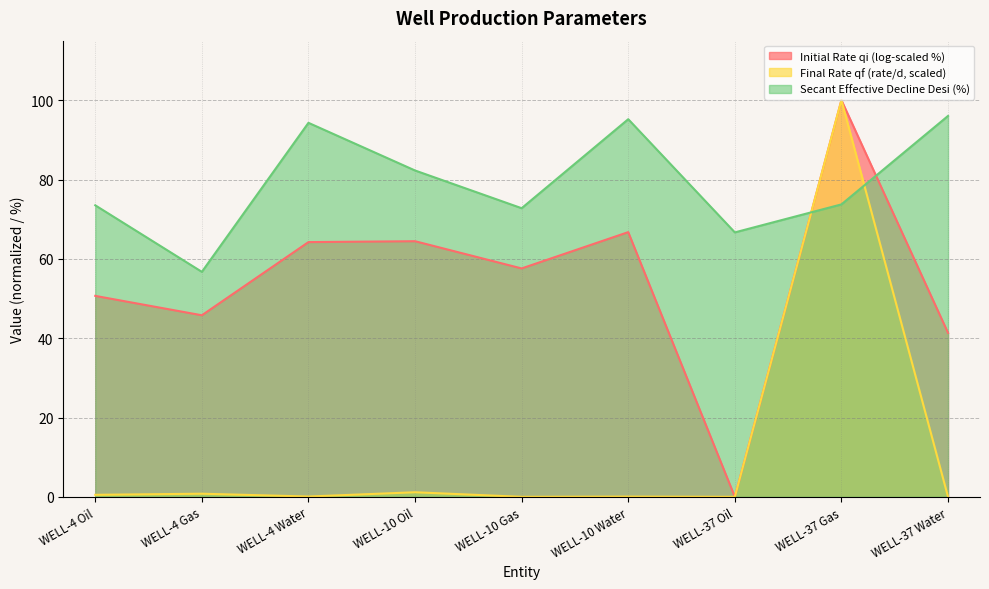

Count the number of categories in the chart.

9